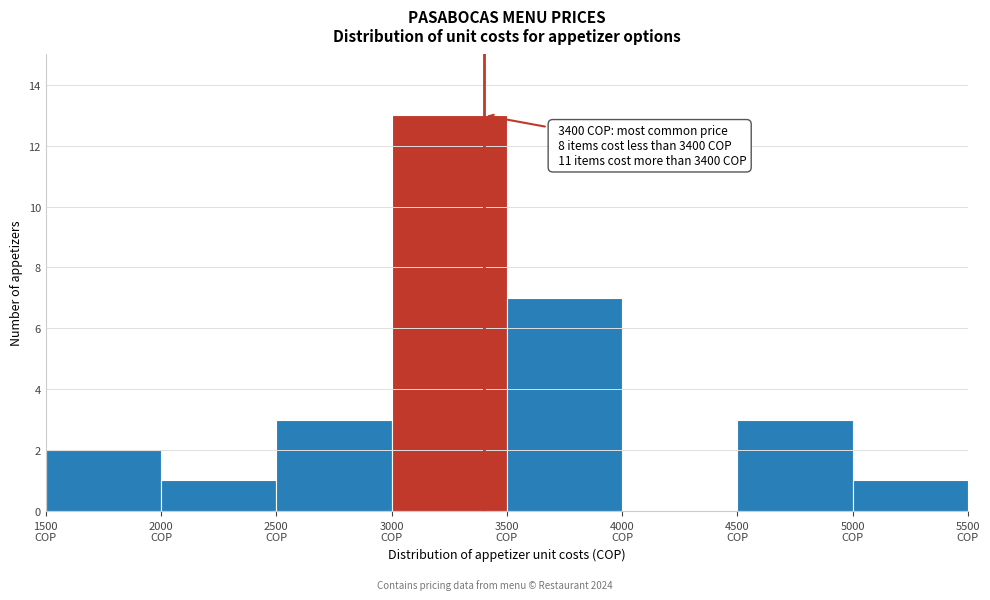

Which range on the x-axis has the tallest bar?

3000 to 3500